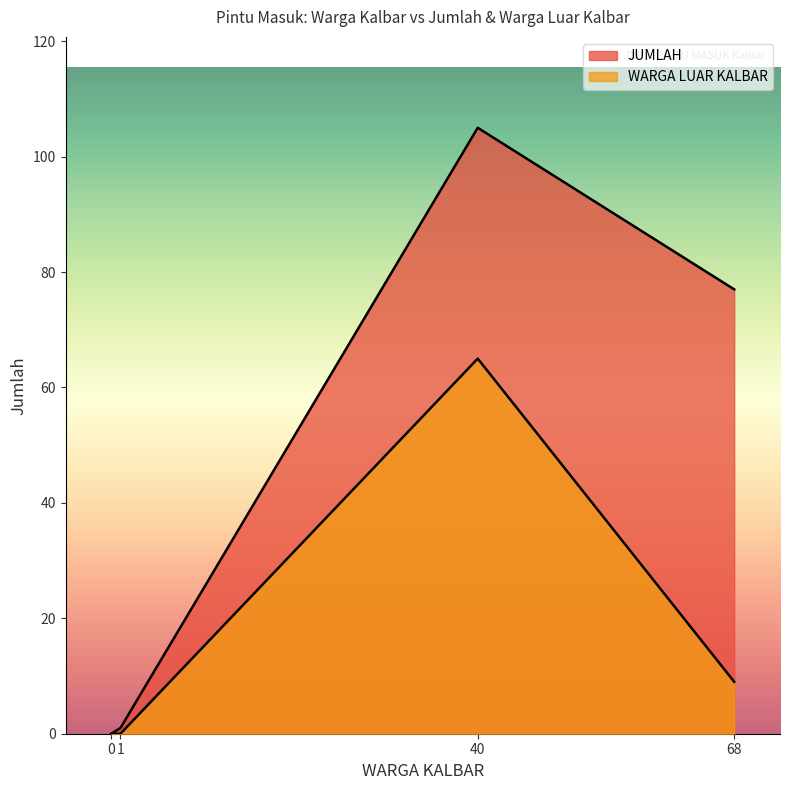

Reading left to right, list all the values displayed in this chart.

JUMLAH: Bandara RO Ketapang=0	PLBN Aruk=77	PLBN Entikong=105	PLBN Badau=1
WARGA LUAR KALBAR: Bandara RO Ketapang=0	PLBN Aruk=9	PLBN Entikong=65	PLBN Badau=0